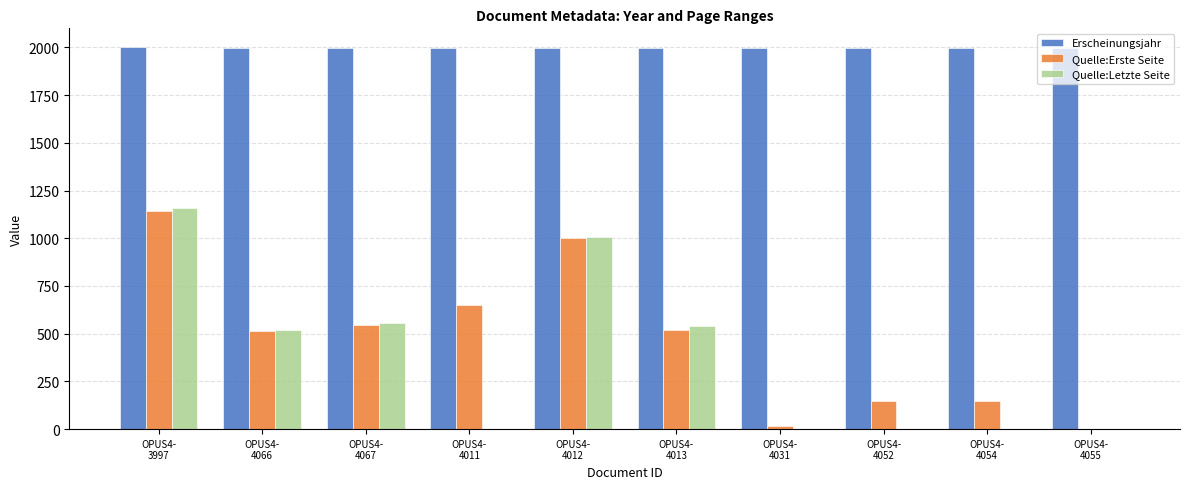

The value of Quelle:Letzte Seite at OPUS4-
4031 is -397. True or false?

False